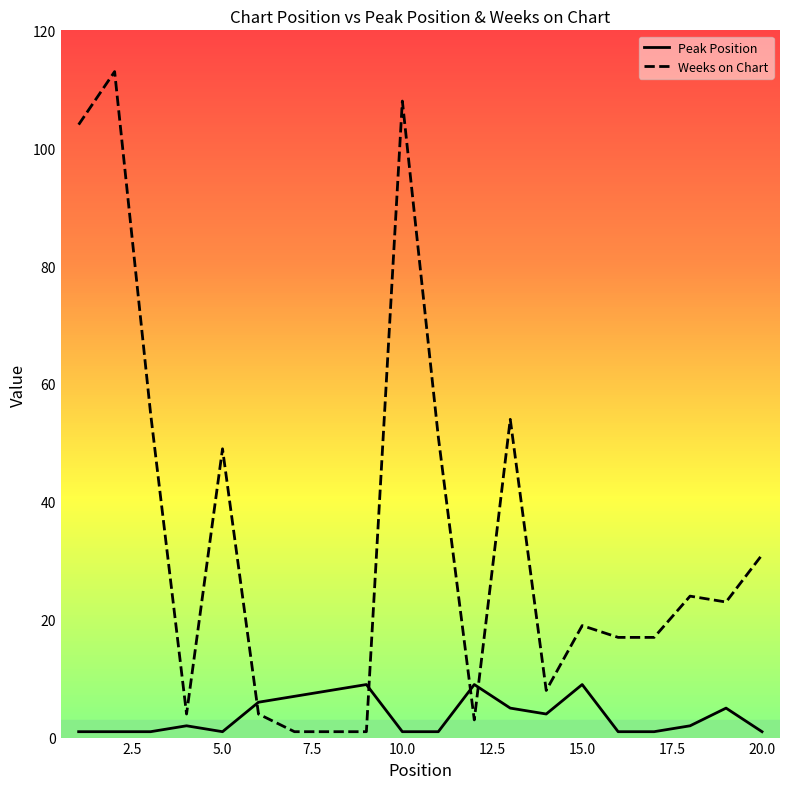

After their last crossing, which series has the higher values: Weeks on Chart or Peak Position?

Weeks on Chart